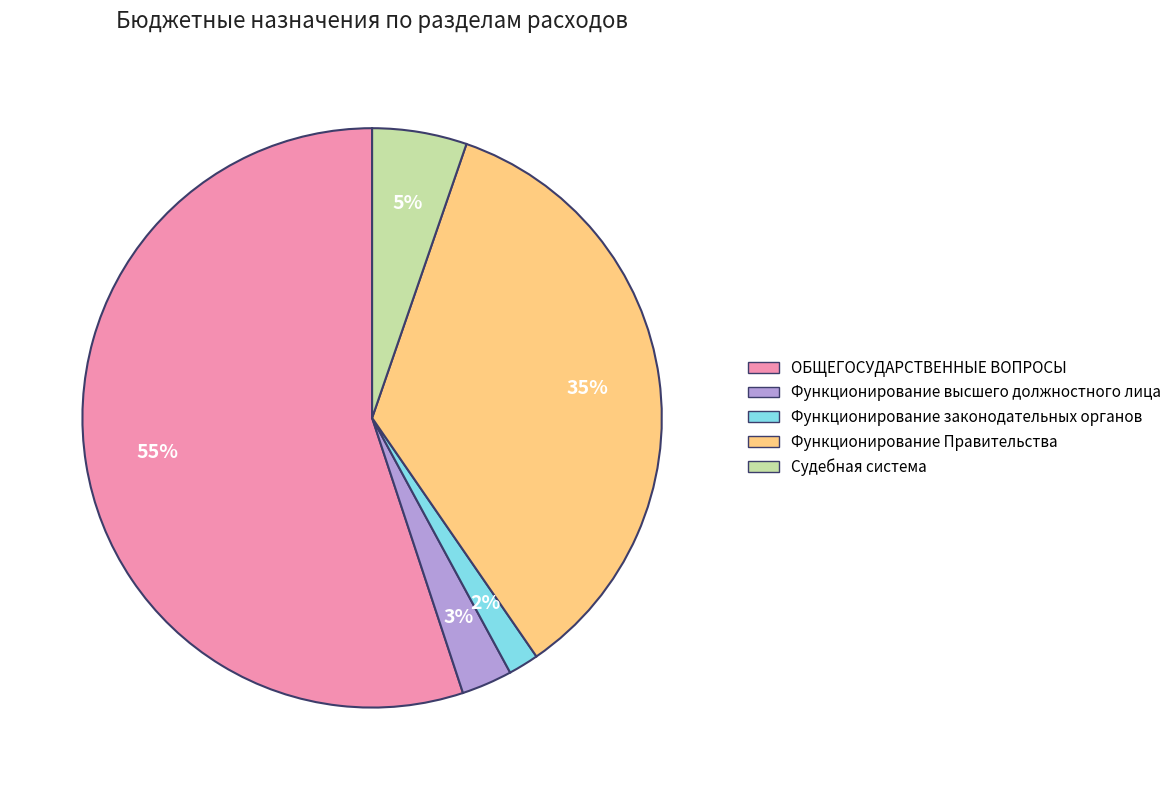

The Функционирование высшего должностного лица slice represents 3% of the pie. True or false?

True